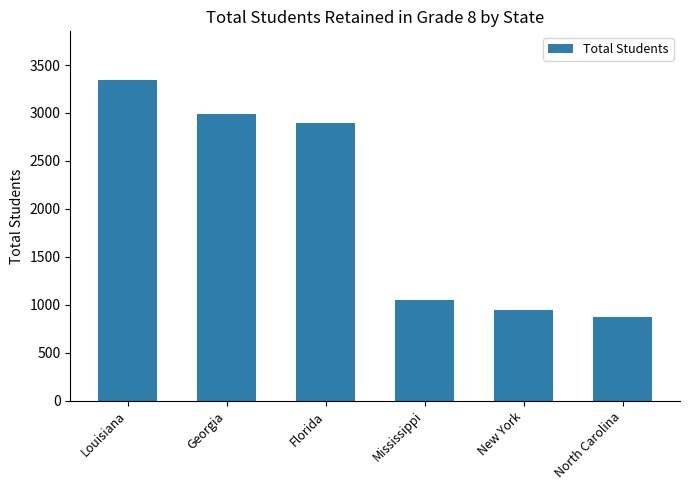

Rank the categories by value from lowest to highest.

North Carolina, New York, Mississippi, Florida, Georgia, Louisiana